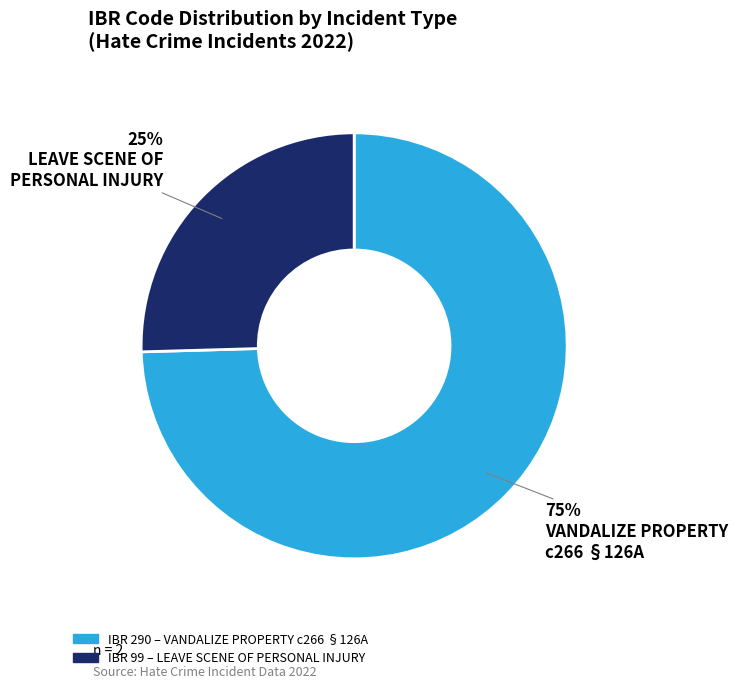

How many segments does this pie chart have?

2